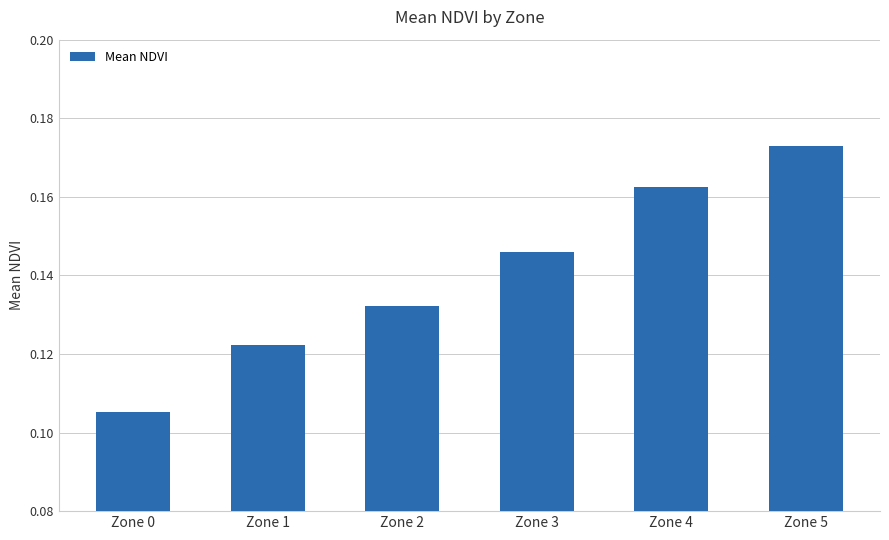

Count the values in the range 0 to 1.

6